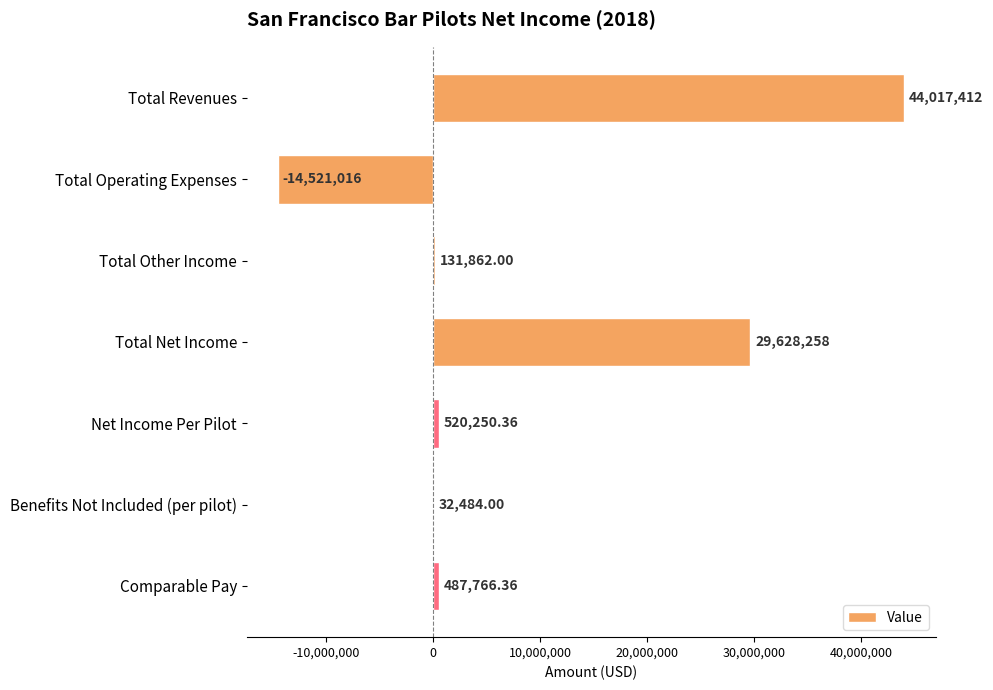

What is the sum of all values?

60297016.7